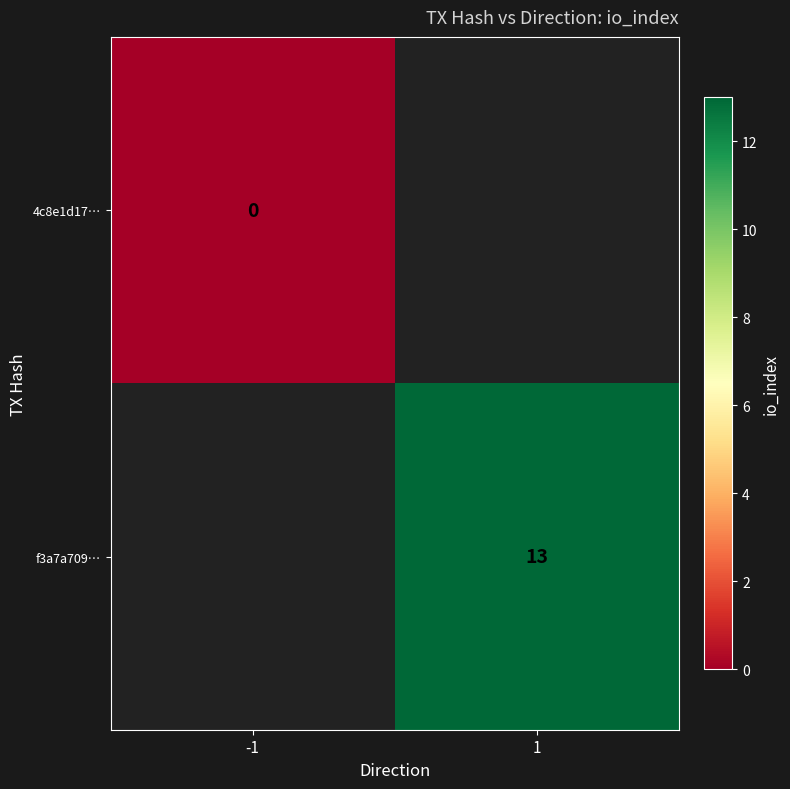

At how many categories does at least one series exceed 5?

1